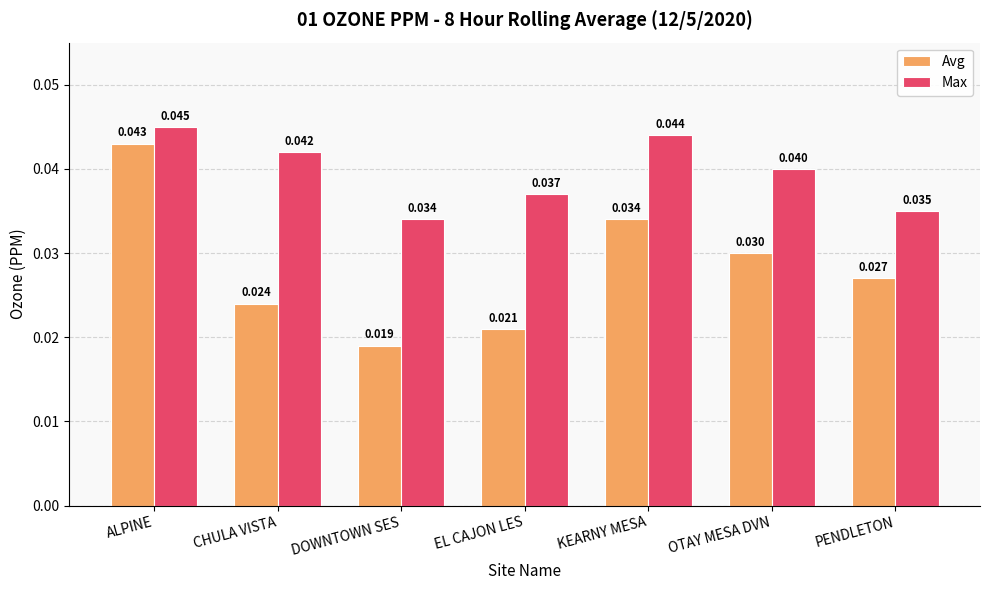

At which label does Max reach its minimum?

DOWNTOWN SES